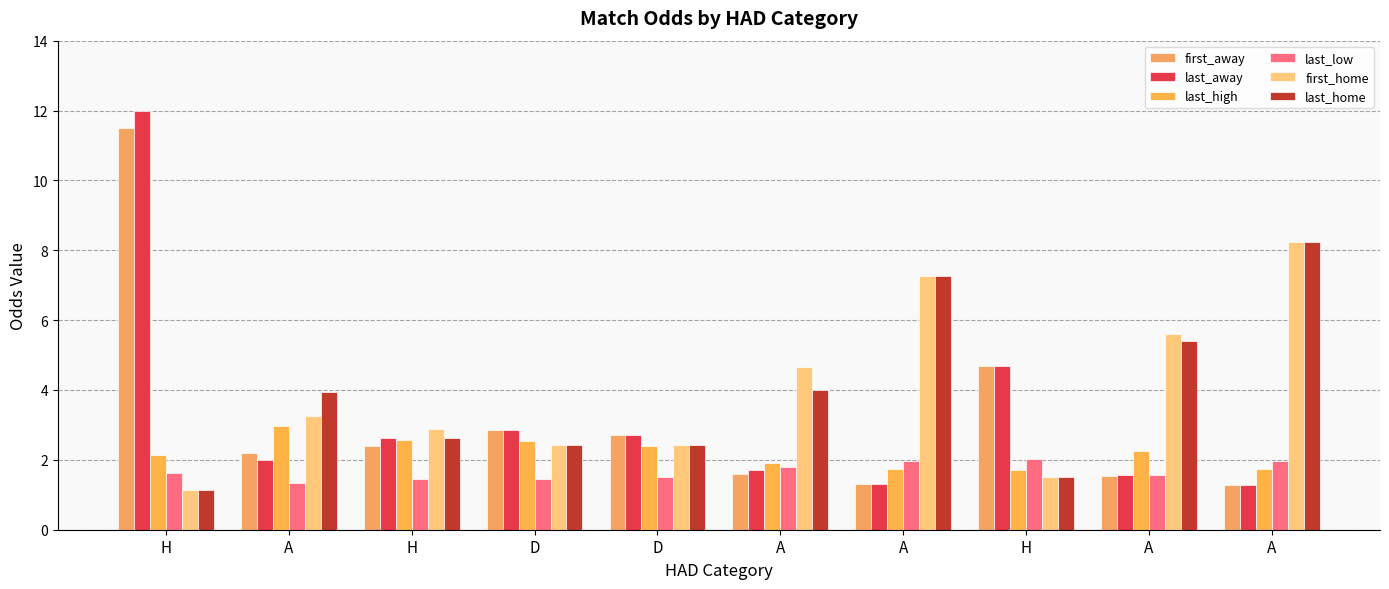

Which series has the largest total across all categories?

first_home